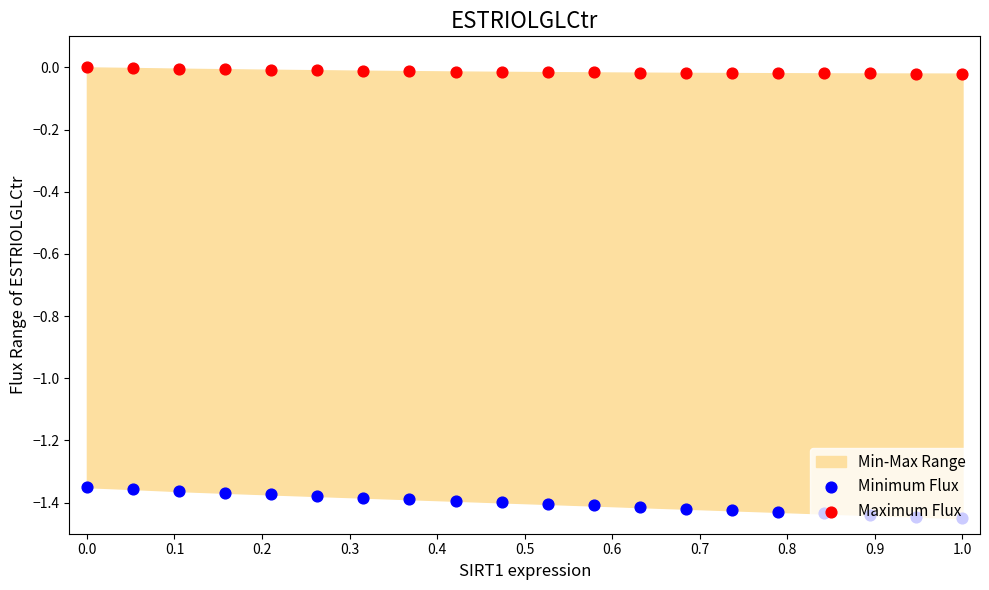

Which series has the largest total across all categories?

Maximum Flux